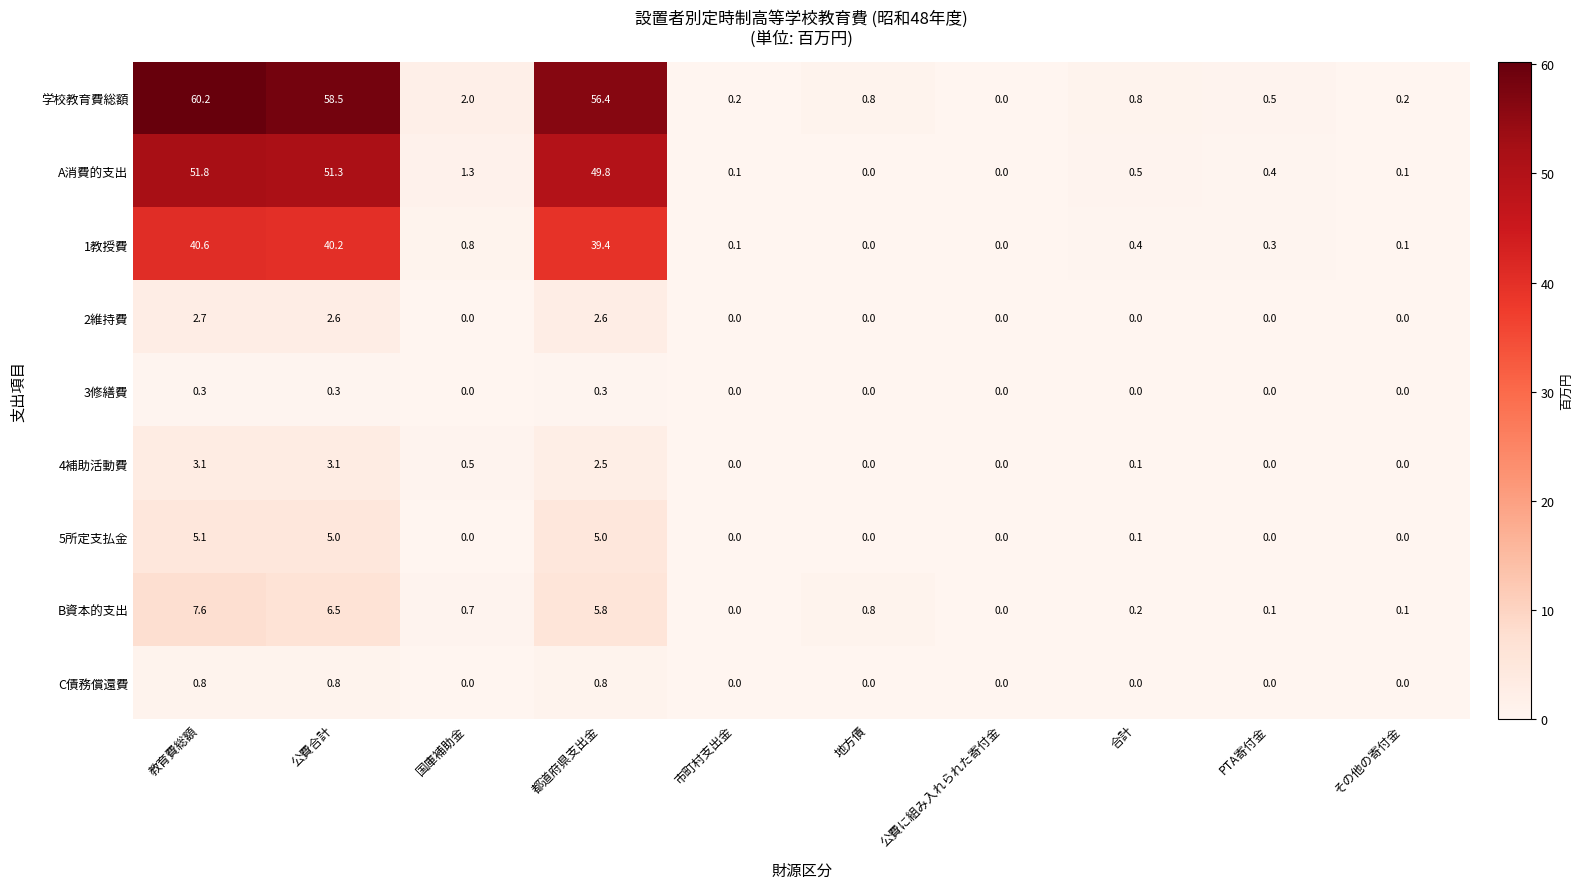

Is the value of 学校教育費総額 at 教育費総額 greater than the value of 3修繕費 at 公費合計?

Yes